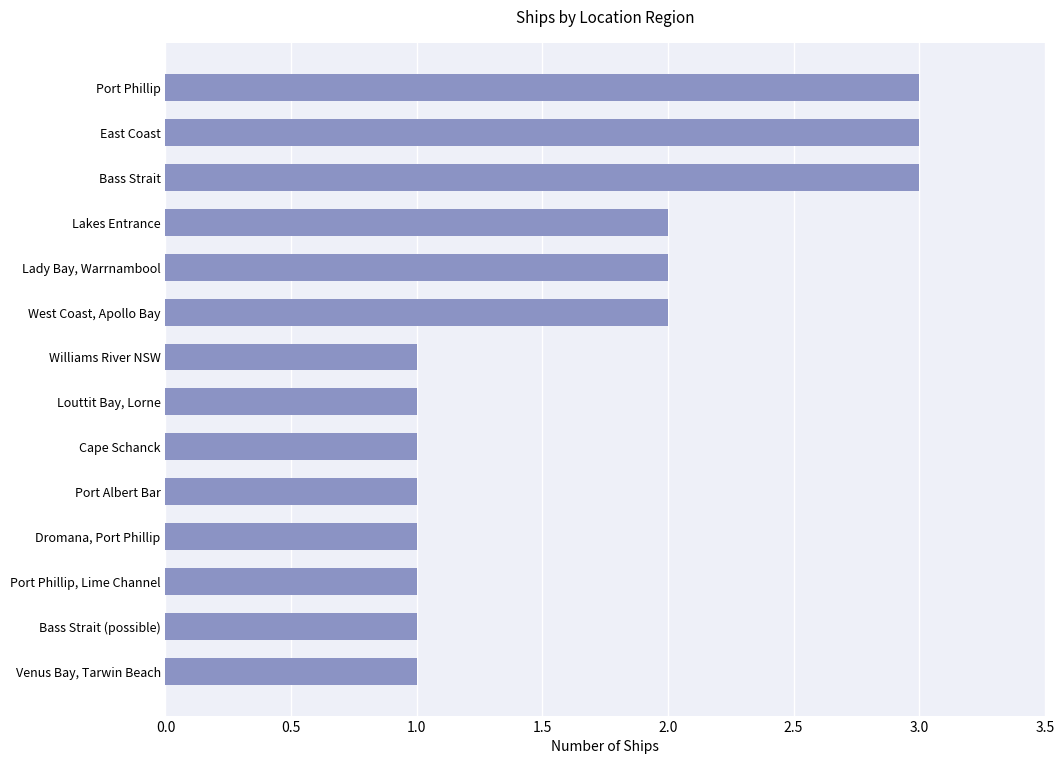

What is the maximum value shown in the chart?

3